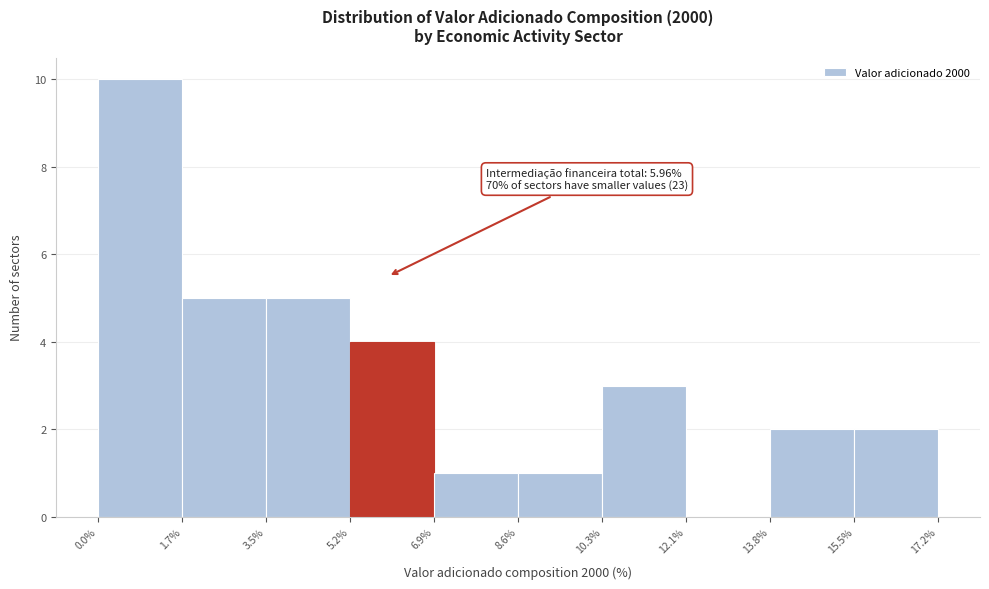

Which range on the x-axis has the tallest bar?

0.0% to 1.7%